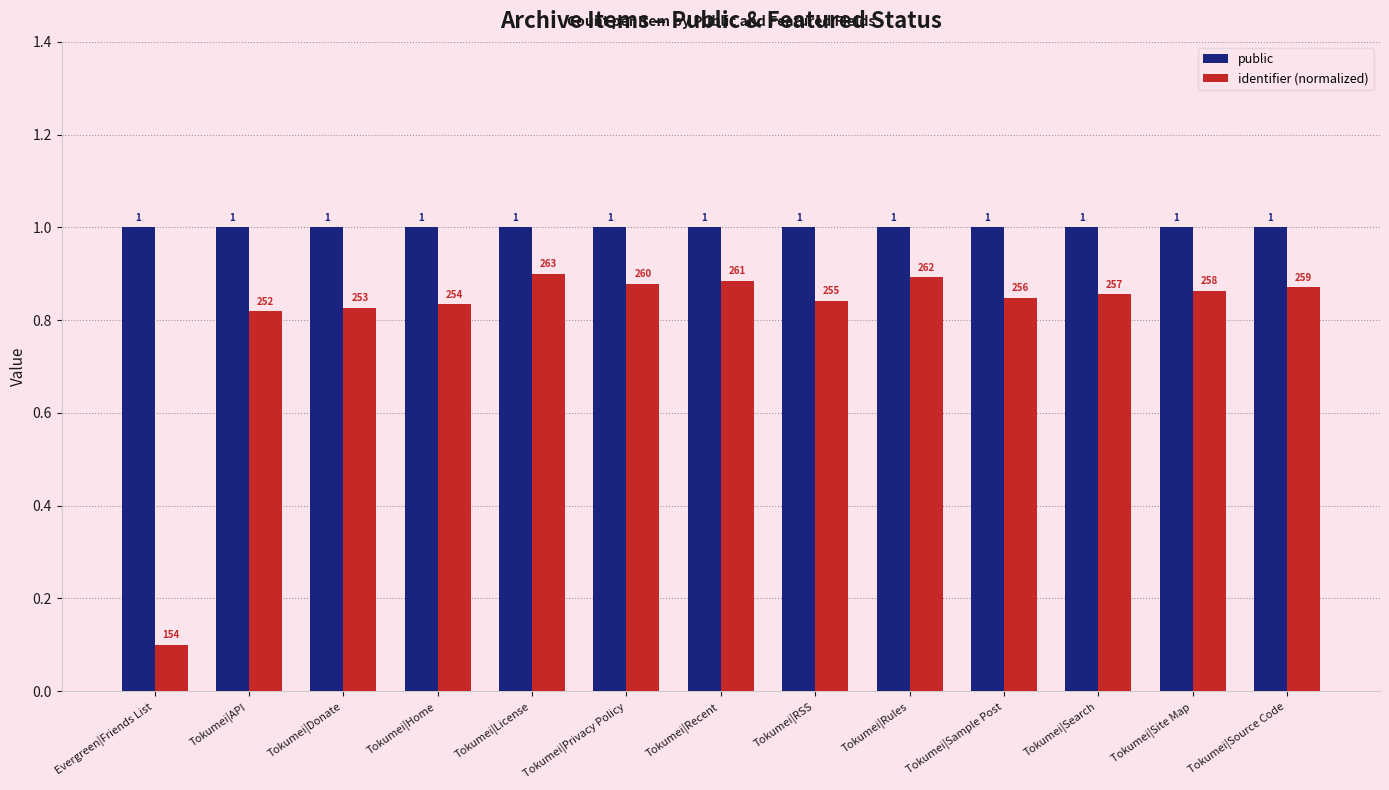

Is it true that identifier (normalized) equals 0.5 at Tokumei|Recent?

False